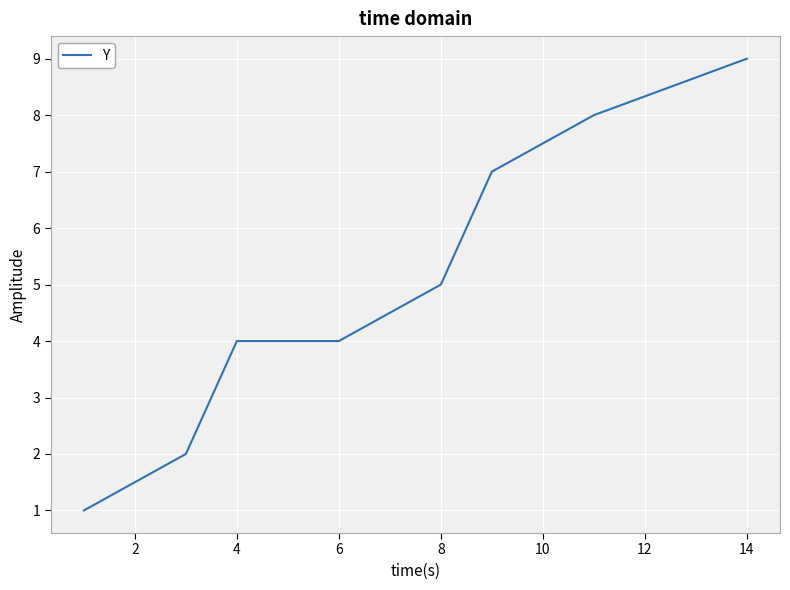

What is the maximum value shown in the chart?

9